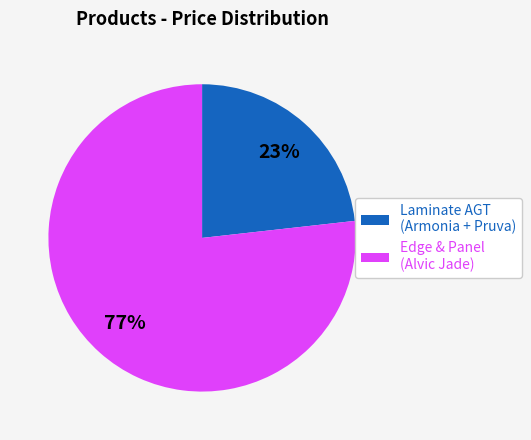

True or false: Laminate AGT (Armonia + Pruva) accounts for 23% of the total.

True